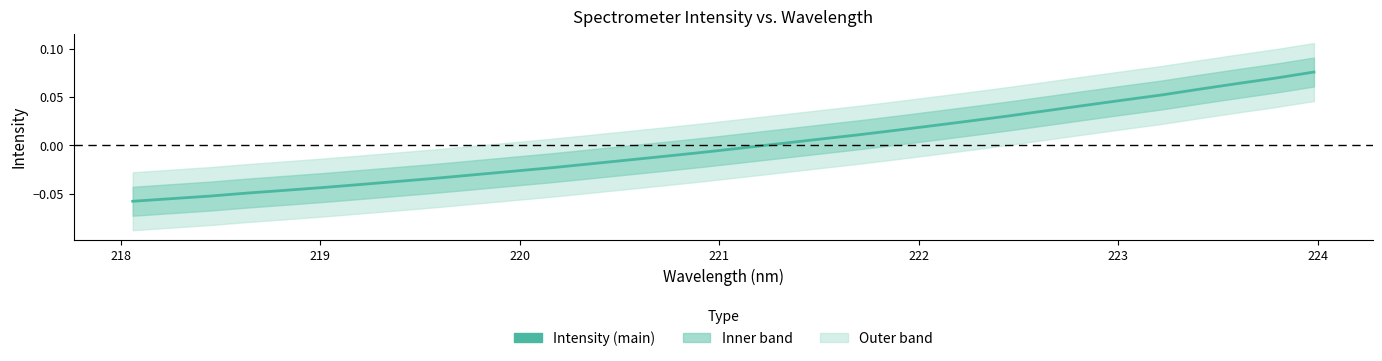

Count the number of values greater than 0.

15